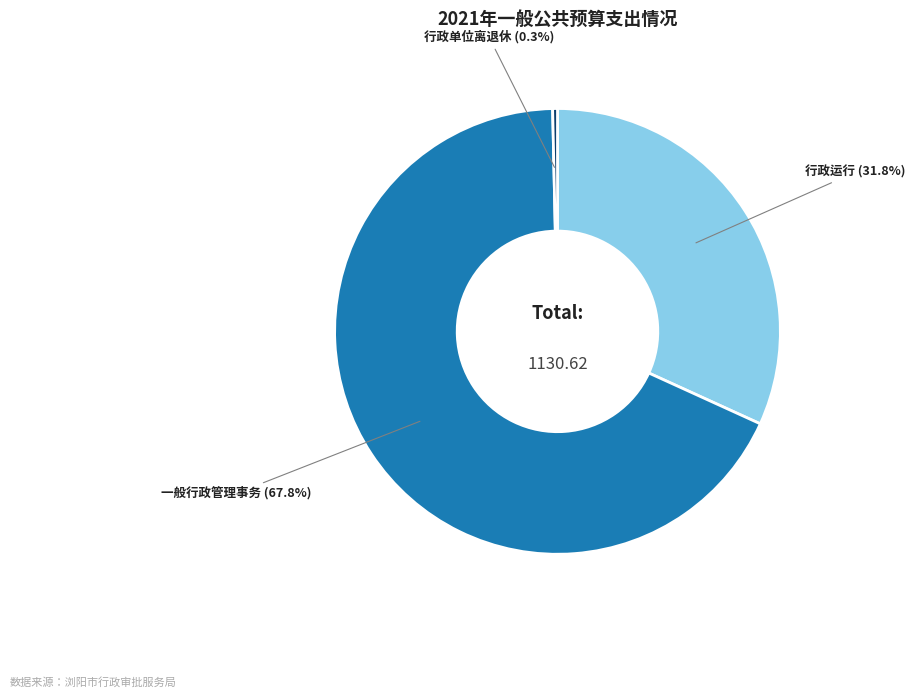

To the nearest percent, what is the combined percentage of 一般行政管理事务 and 行政运行?

100%